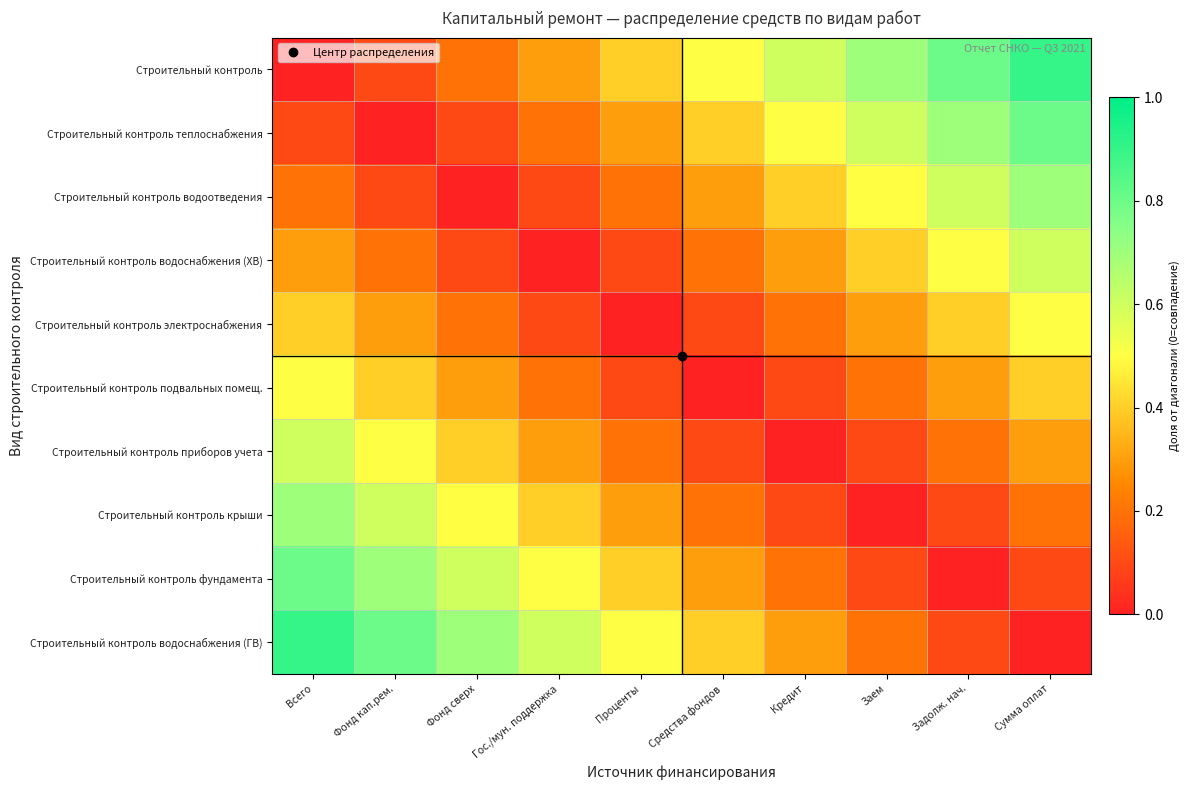

Reading left to right, what are all the values shown in this chart?

Строительный контроль: Всего=0.0	Фонд кап.рем.=0.1	Фонд сверх=0.2	Гос./мун. поддержка=0.3	Проценты=0.4	Средства фондов=0.5	Кредит=0.6	Заем=0.7	Задолж. нач.=0.8	Сумма оплат=0.9
Строительный контроль теплоснабжения: Всего=0.1	Фонд кап.рем.=0.0	Фонд сверх=0.1	Гос./мун. поддержка=0.2	Проценты=0.3	Средства фондов=0.4	Кредит=0.5	Заем=0.6	Задолж. нач.=0.7	Сумма оплат=0.8
Строительный контроль водоотведения: Всего=0.2	Фонд кап.рем.=0.1	Фонд сверх=0.0	Гос./мун. поддержка=0.1	Проценты=0.2	Средства фондов=0.3	Кредит=0.4	Заем=0.5	Задолж. нач.=0.6	Сумма оплат=0.7
Строительный контроль водоснабжения (ХВ): Всего=0.3	Фонд кап.рем.=0.2	Фонд сверх=0.1	Гос./мун. поддержка=0.0	Проценты=0.1	Средства фондов=0.2	Кредит=0.3	Заем=0.4	Задолж. нач.=0.5	Сумма оплат=0.6
Строительный контроль электроснабжения: Всего=0.4	Фонд кап.рем.=0.3	Фонд сверх=0.2	Гос./мун. поддержка=0.1	Проценты=0.0	Средства фондов=0.1	Кредит=0.2	Заем=0.3	Задолж. нач.=0.4	Сумма оплат=0.5
Строительный контроль подвальных помещ.: Всего=0.5	Фонд кап.рем.=0.4	Фонд сверх=0.3	Гос./мун. поддержка=0.2	Проценты=0.1	Средства фондов=0.0	Кредит=0.1	Заем=0.2	Задолж. нач.=0.3	Сумма оплат=0.4
Строительный контроль приборов учета: Всего=0.6	Фонд кап.рем.=0.5	Фонд сверх=0.4	Гос./мун. поддержка=0.3	Проценты=0.2	Средства фондов=0.1	Кредит=0.0	Заем=0.1	Задолж. нач.=0.2	Сумма оплат=0.3
Строительный контроль крыши: Всего=0.7	Фонд кап.рем.=0.6	Фонд сверх=0.5	Гос./мун. поддержка=0.4	Проценты=0.3	Средства фондов=0.2	Кредит=0.1	Заем=0.0	Задолж. нач.=0.1	Сумма оплат=0.2
Строительный контроль фундамента: Всего=0.8	Фонд кап.рем.=0.7	Фонд сверх=0.6	Гос./мун. поддержка=0.5	Проценты=0.4	Средства фондов=0.3	Кредит=0.2	Заем=0.1	Задолж. нач.=0.0	Сумма оплат=0.1
Строительный контроль водоснабжения (ГВ): Всего=0.9	Фонд кап.рем.=0.8	Фонд сверх=0.7	Гос./мун. поддержка=0.6	Проценты=0.5	Средства фондов=0.4	Кредит=0.3	Заем=0.2	Задолж. нач.=0.1	Сумма оплат=0.0